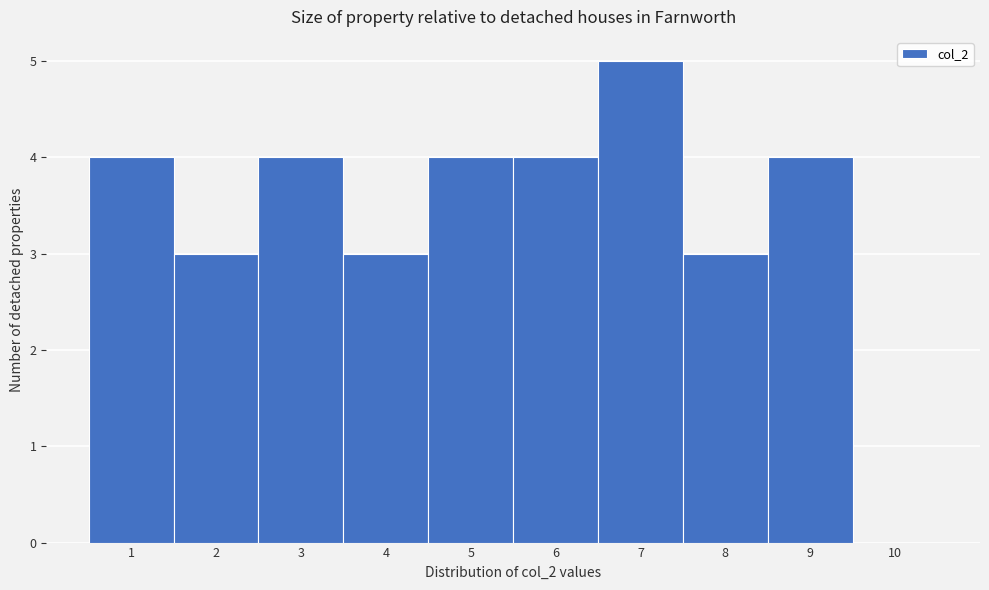

Reading left to right, transcribe all the data shown in this chart.

1=4	2=3	3=4	4=3	5=4	6=4	7=5	8=3	9=4	10=0